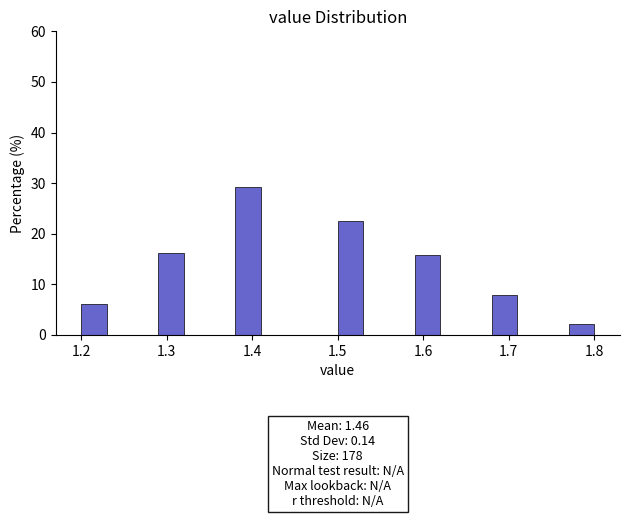

Around what value on the x-axis is the tallest bar? Give the approximate position of its centre, as read against the axis.

1.40